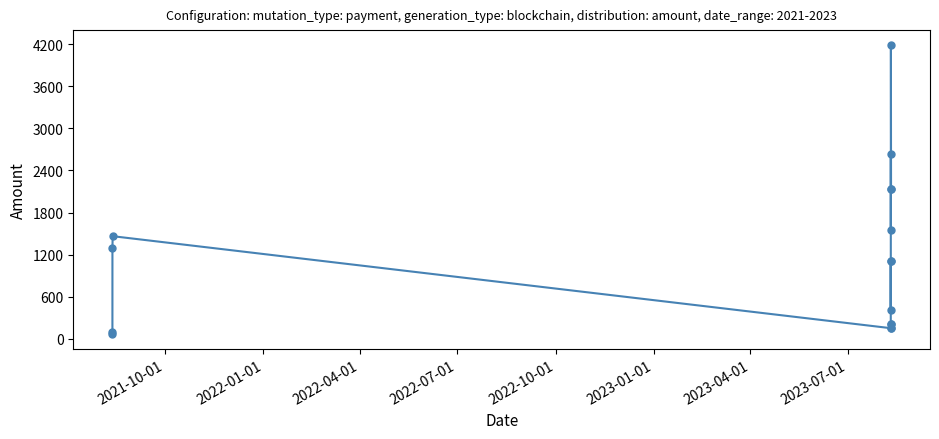

True or false: there are more than 0 points higher than both neighbors.

True